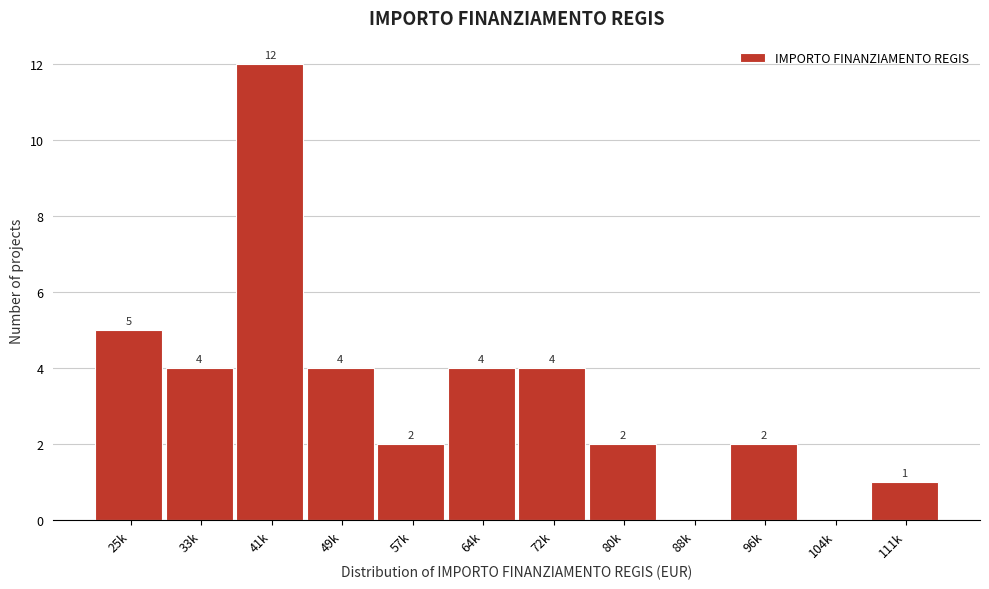

Reading left to right, transcribe all the data shown in this chart.

25k=5	33k=4	41k=12	49k=4	57k=2	64k=4	72k=4	80k=2	88k=0	96k=2	104k=0	111k=1